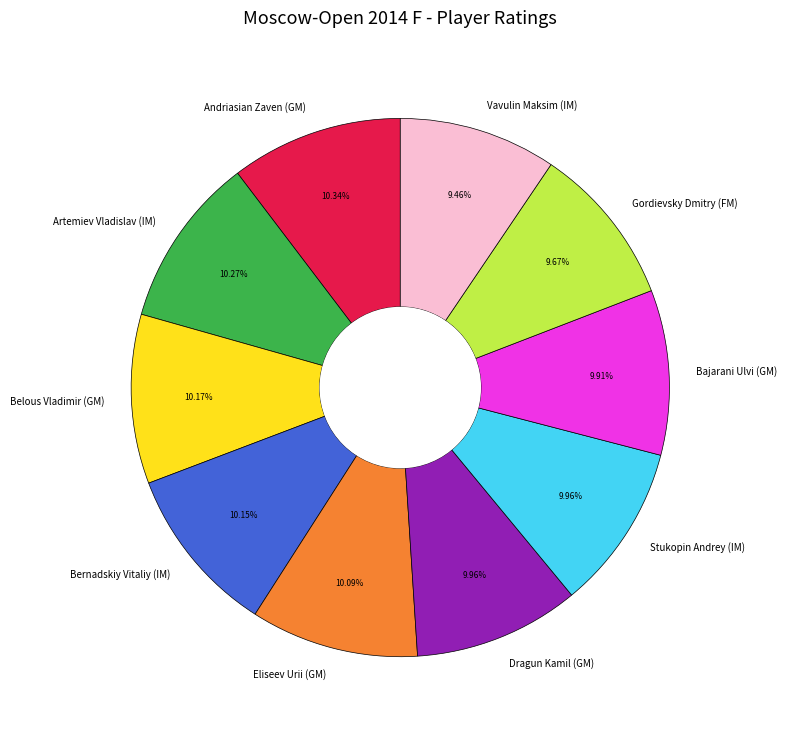

Combined, do Eliseev Urii (GM) and Stukopin Andrey (IM) account for over 50%?

No